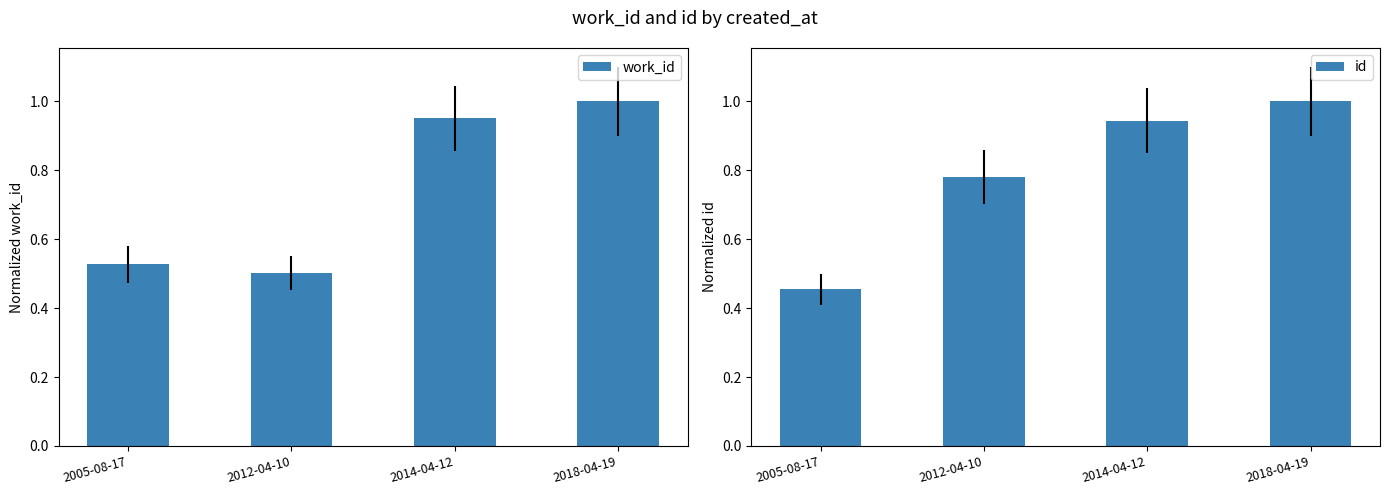

Count the number of data series in this chart.

2